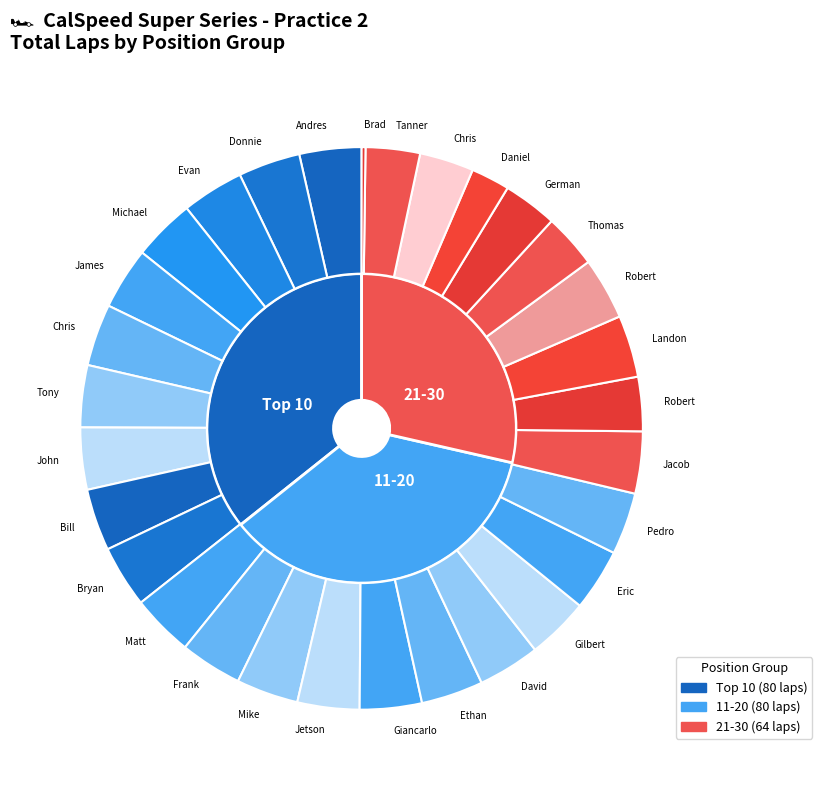

Does Chris Fraser account for over 50% of the chart?

No